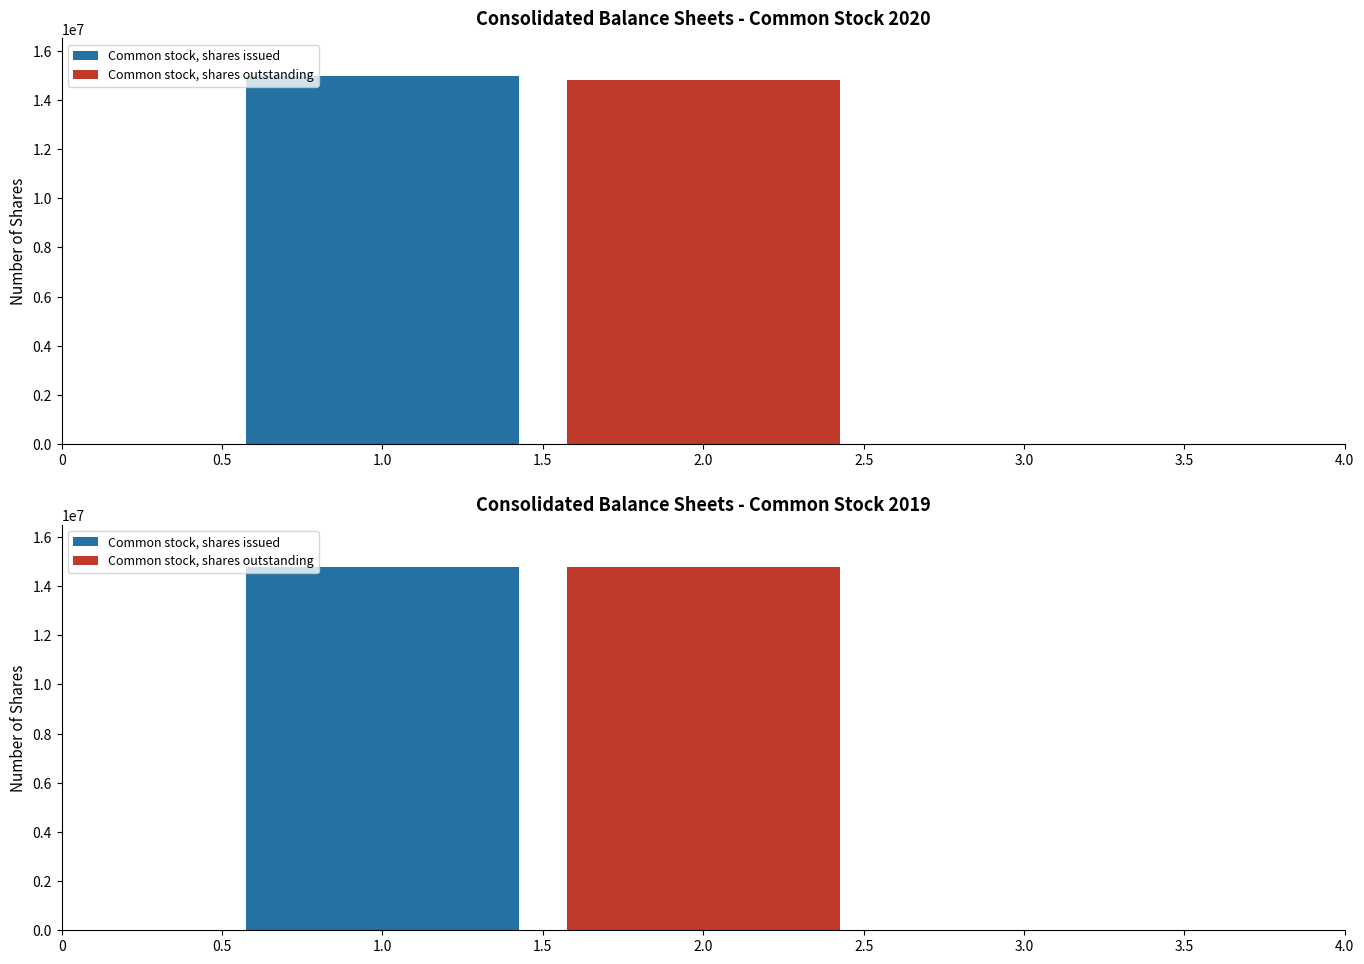

Reading left to right, extract all data points from this chart.

Dec. 31, 2020: 14962298	14790896
Dec. 31, 2019: 14790896	14790896